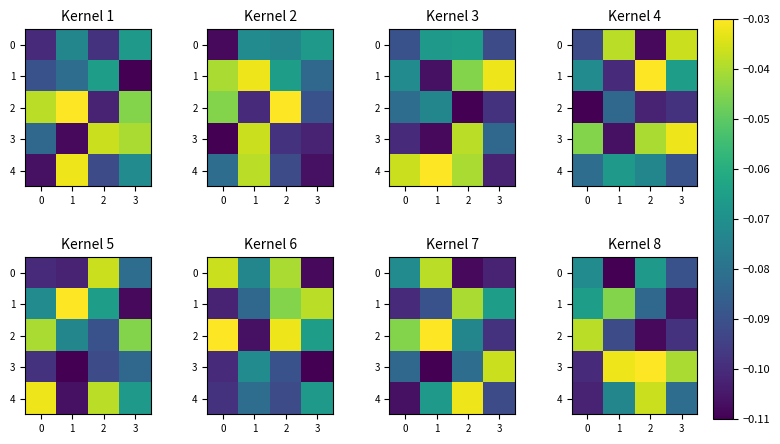

The 4 series shows -0.0 at 1. True or false?

False